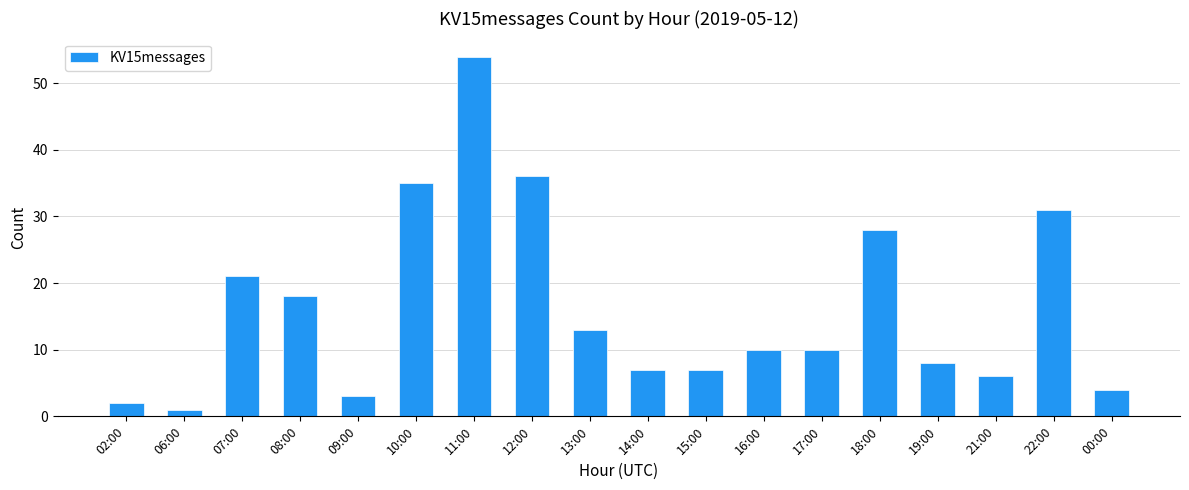

Between 21:00 and 07:00, which is larger?

07:00